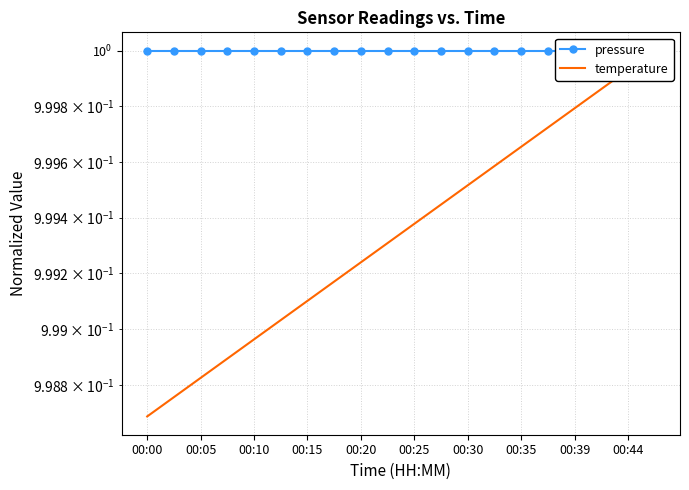

What is the minimum value shown in the chart?

1.0